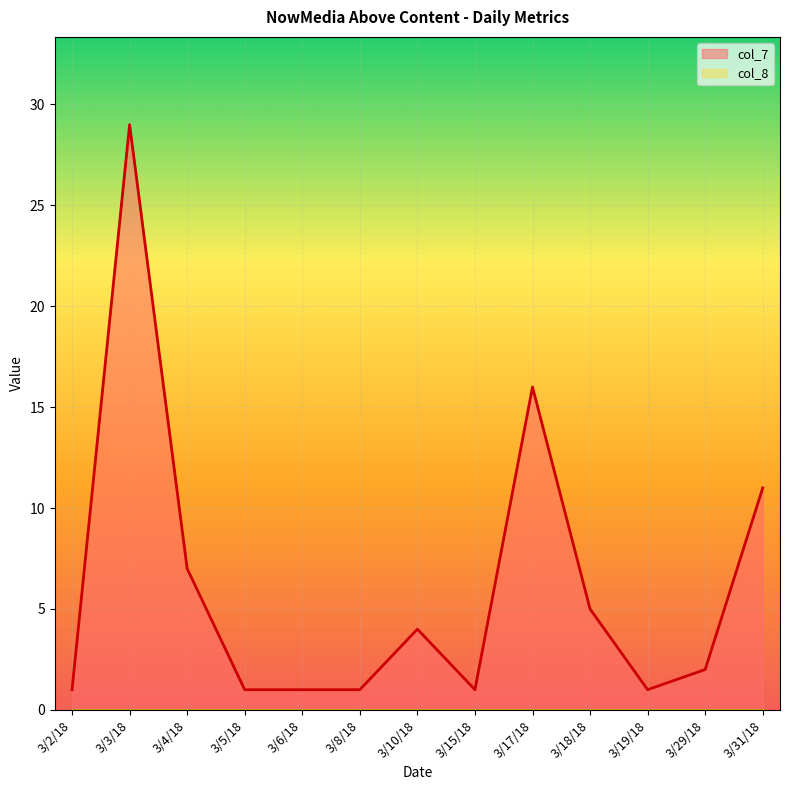

What is the label of the 12th point from the left?

3/29/18